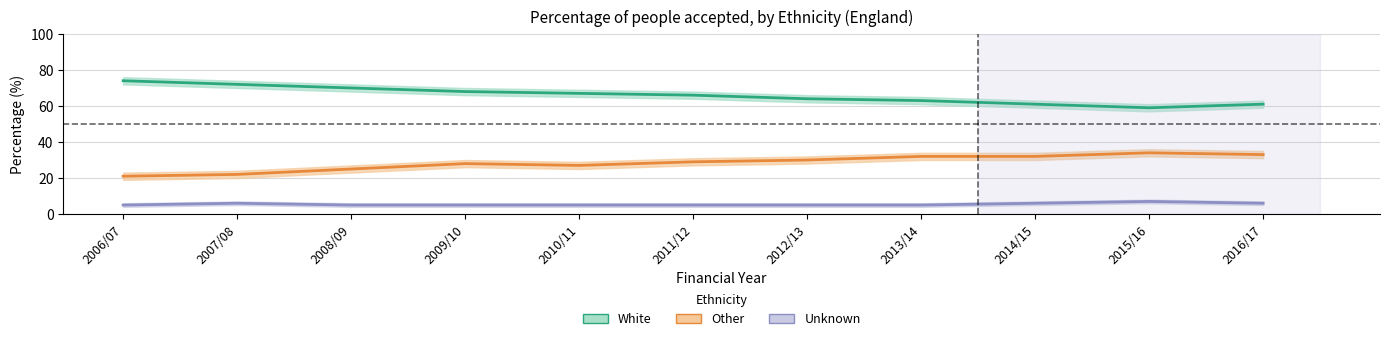

What is the sum of all Unknown values?

60